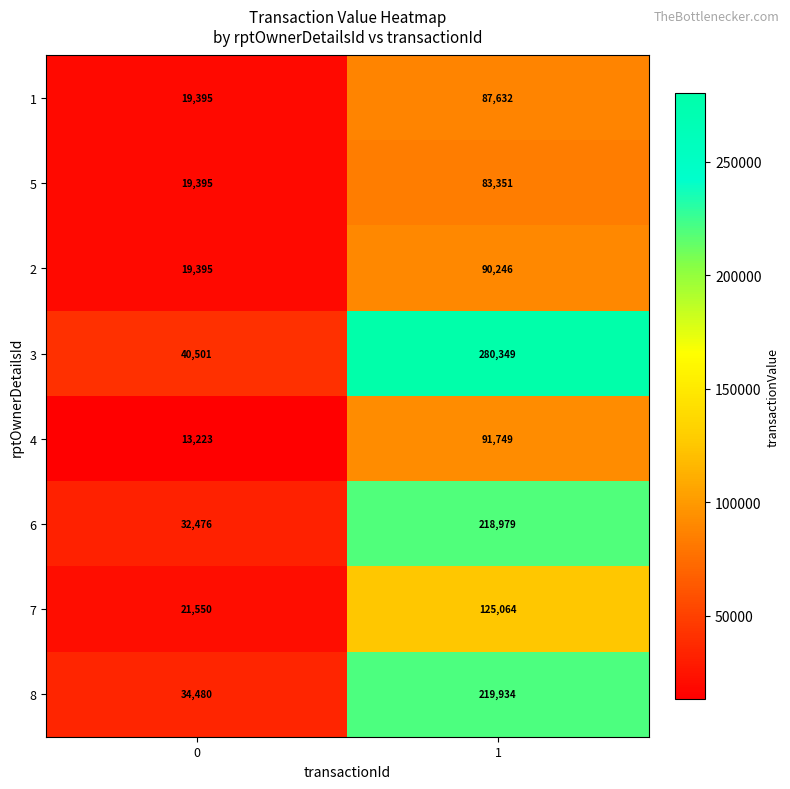

At 1, list the series in order from smallest to largest.

5, 1, 2, 4, 7, 6, 8, 3